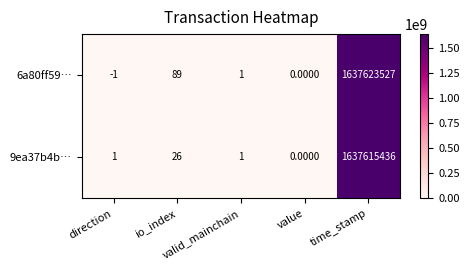

Which series has the largest total across all categories?

6a80ff59…